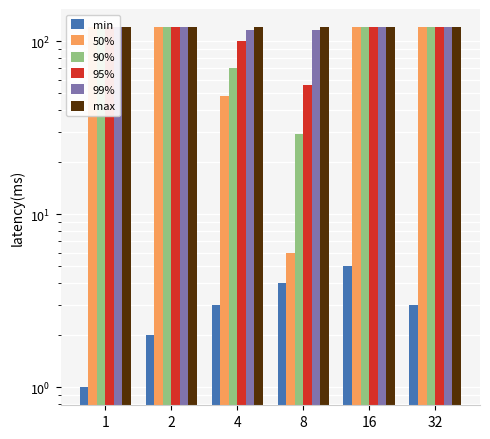

What is the total value across all series at 32?

608